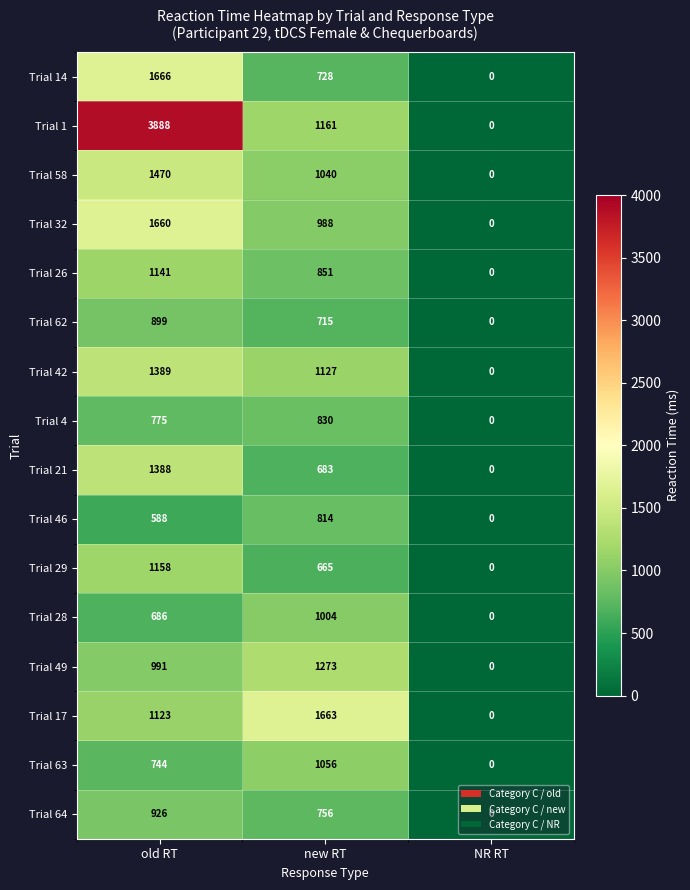

Which series has the widest spread of values?

Trial 1